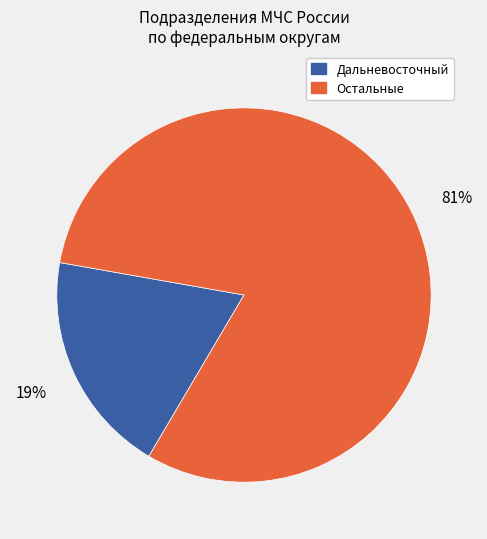

To the nearest percent, what is the average slice percentage?

50%